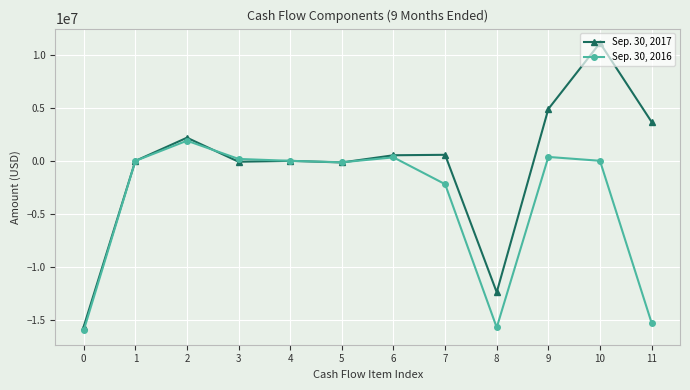

What is the average value of the Sep. 30, 2016 series?

-3861409